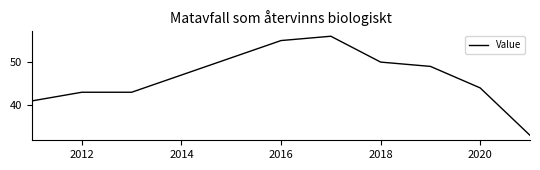

What is the difference between the maximum and minimum values?

23